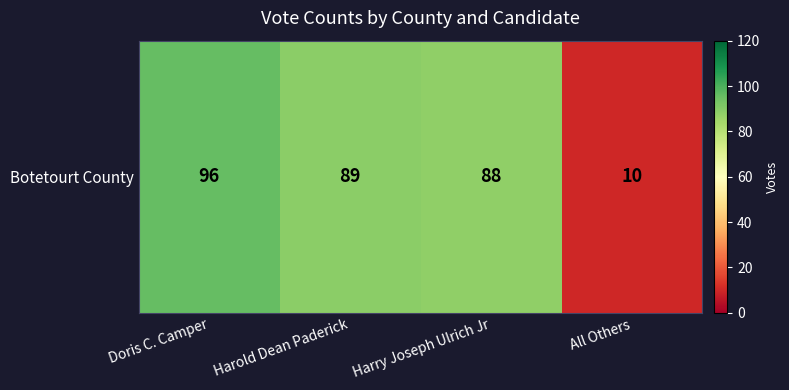

Reading left to right, extract all data points from this chart.

Doris C. Camper=96	Harold Dean Paderick=89	Harry Joseph Ulrich Jr=88	All Others=10